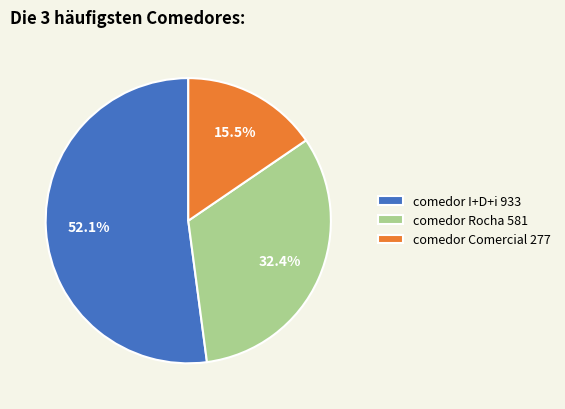

Is there a majority slice in this chart?

Yes